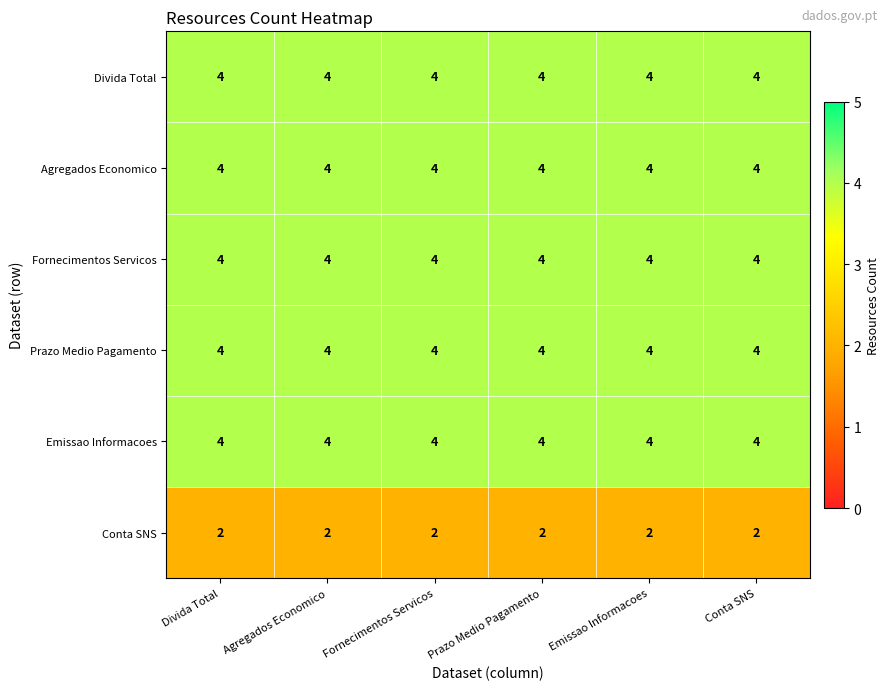

The Fornecimentos Servicos series shows 4 at Agregados Economico. True or false?

True